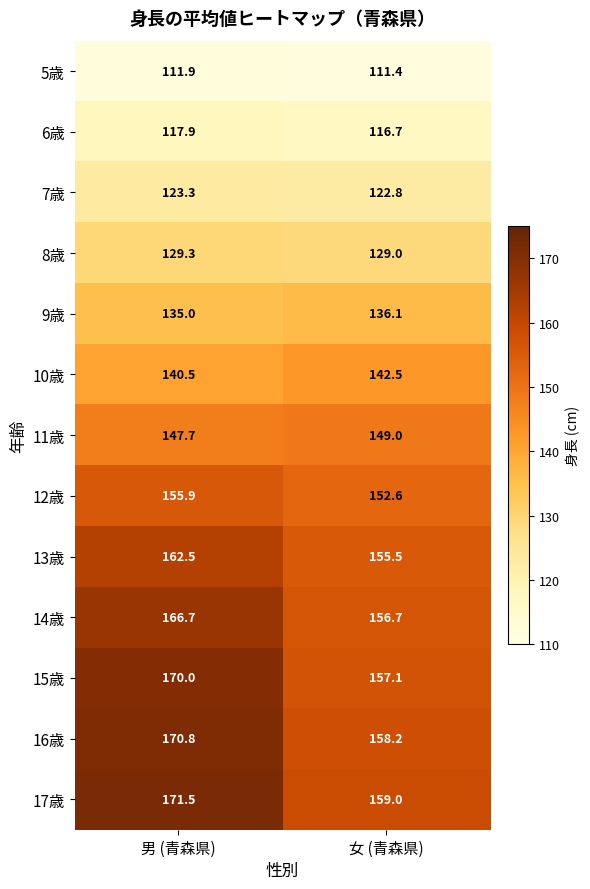

What is the average value of the 15歳 series?

163.6